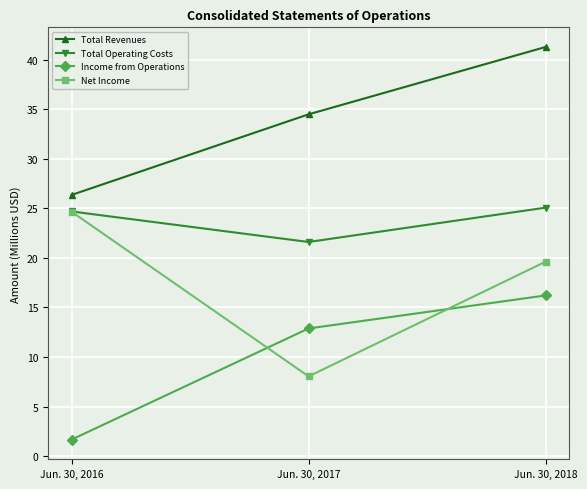

What is the minimum value shown in the chart?

1.7